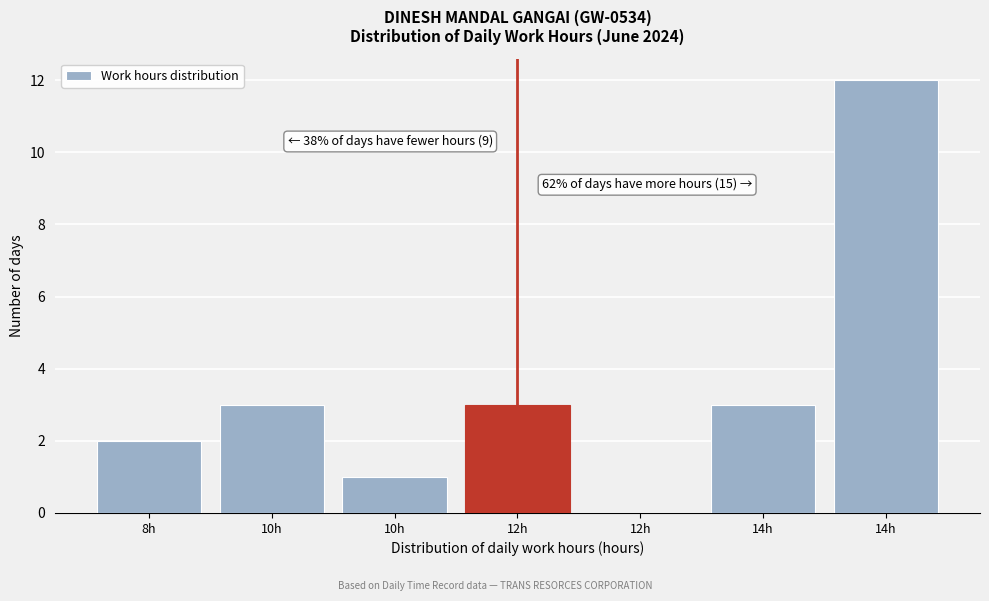

How many categories are shown in the chart?

7